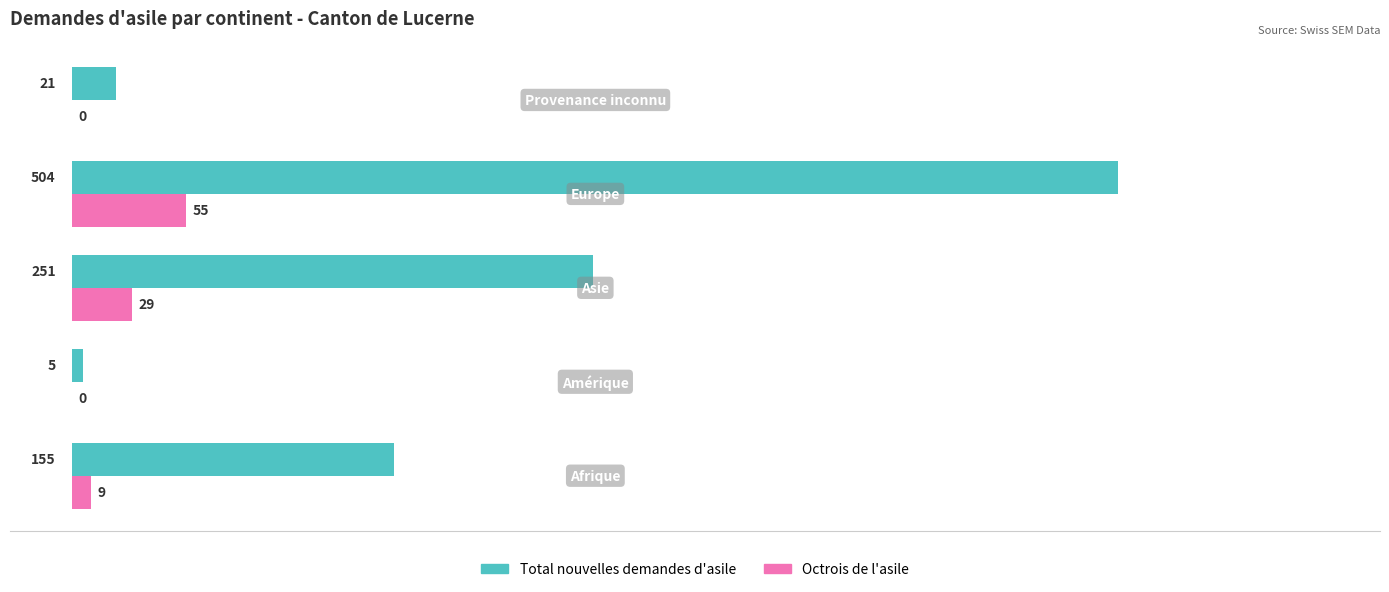

What is the greatest value displayed?

504